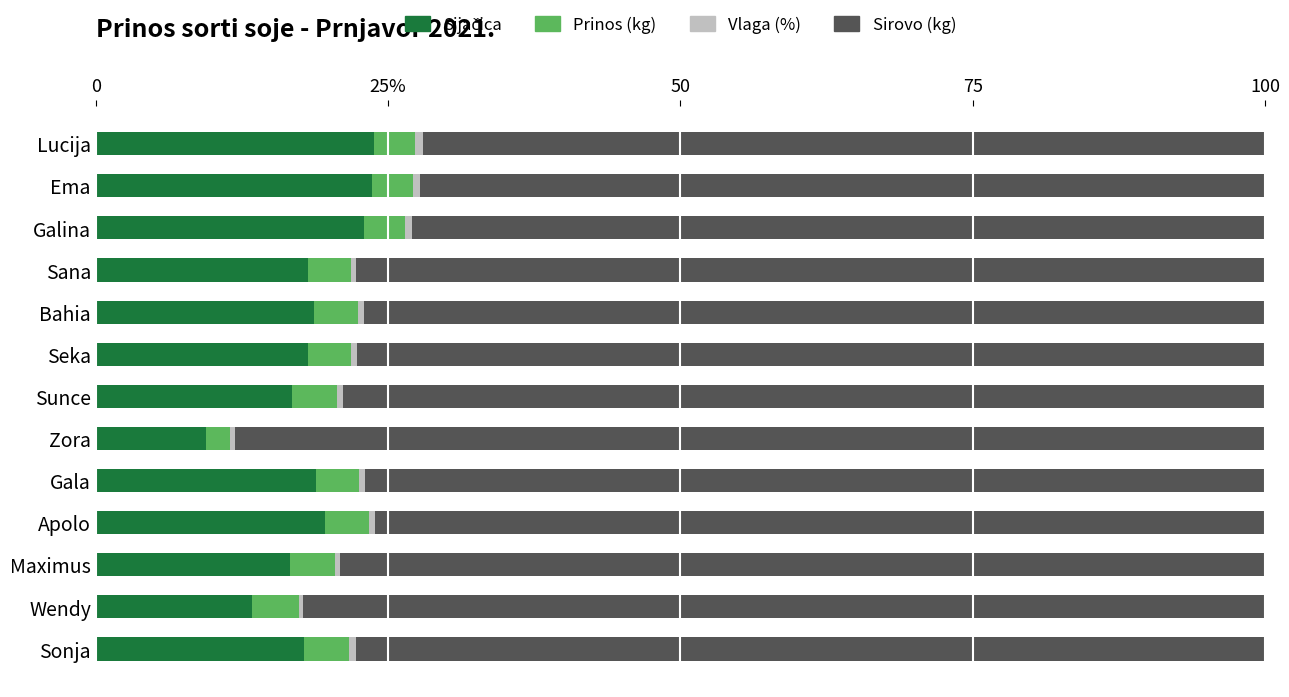

What is the maximum value for Sijačica?

23.8